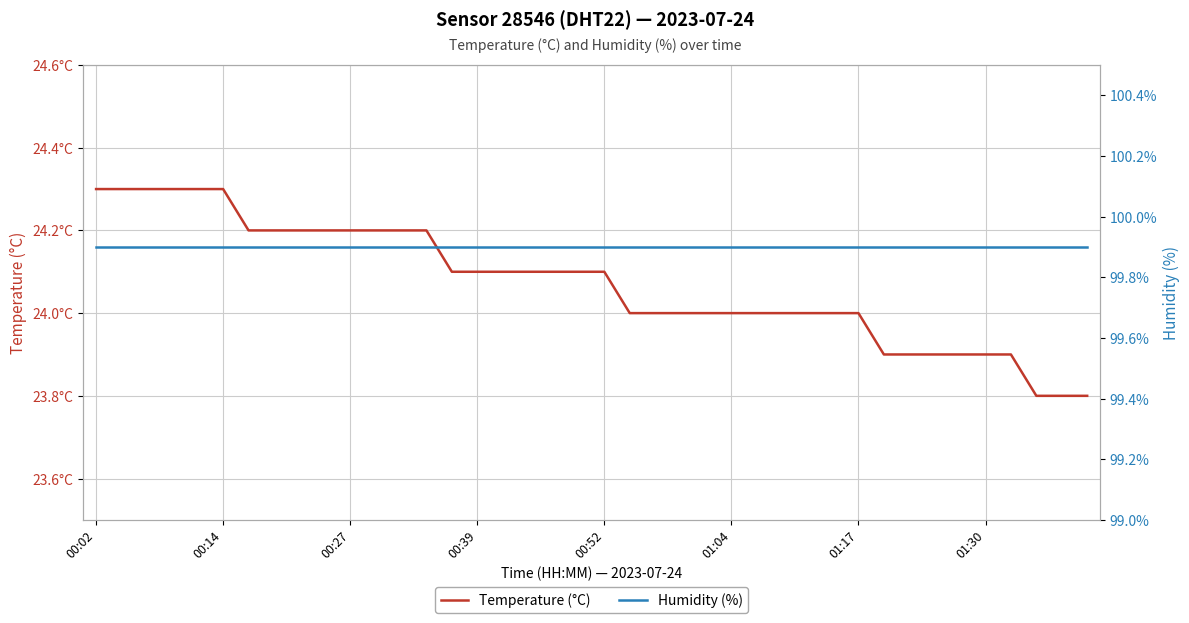

The value of Temperature (°C) at 27 is 16.2. True or false?

False